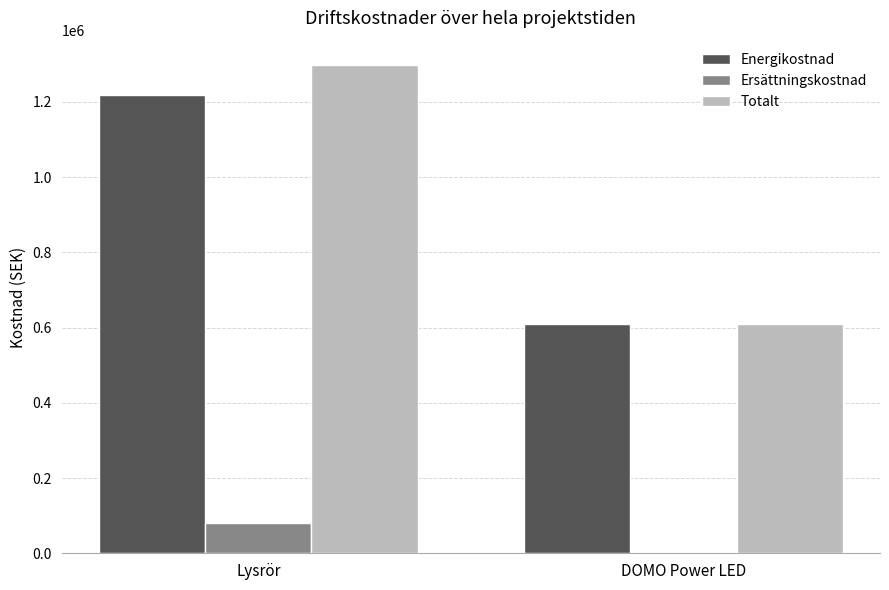

The value of Energikostnad at DOMO Power LED is 833179.5. True or false?

False